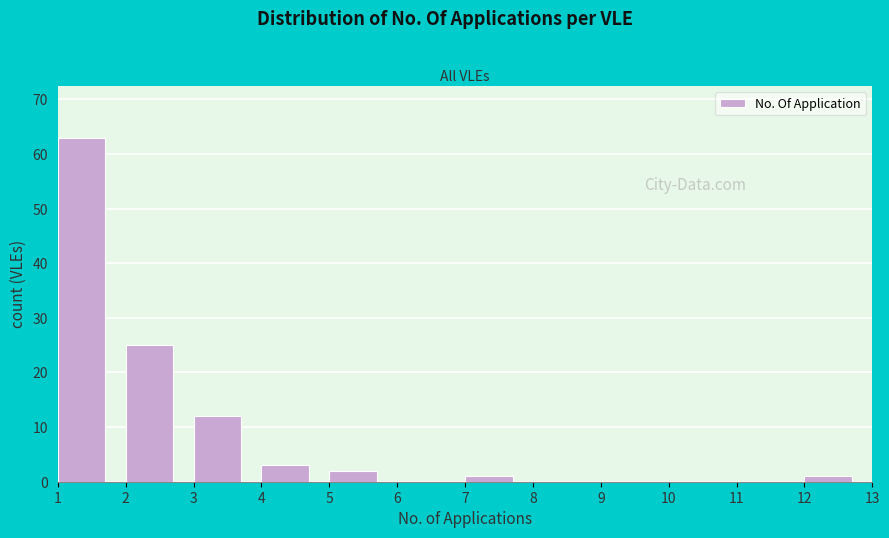

Which range on the x-axis has the tallest bar?

1 to 2